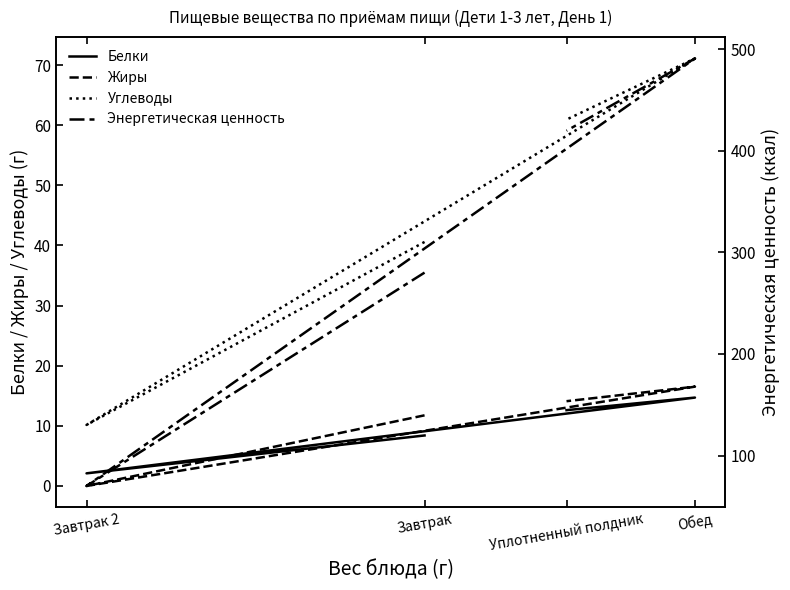

The Белки series shows 3.3 at Обед. True or false?

False